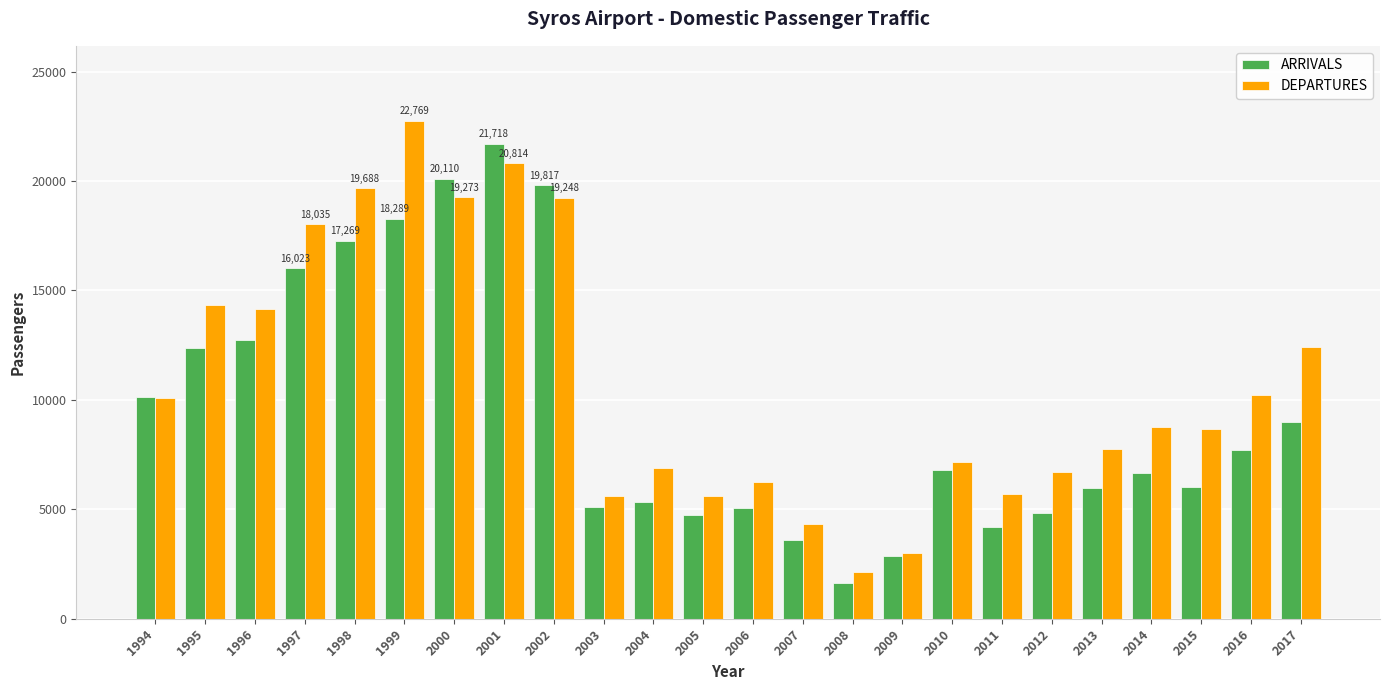

What is the difference between the maximum and second lowest values in the DEPARTURES series?

19774